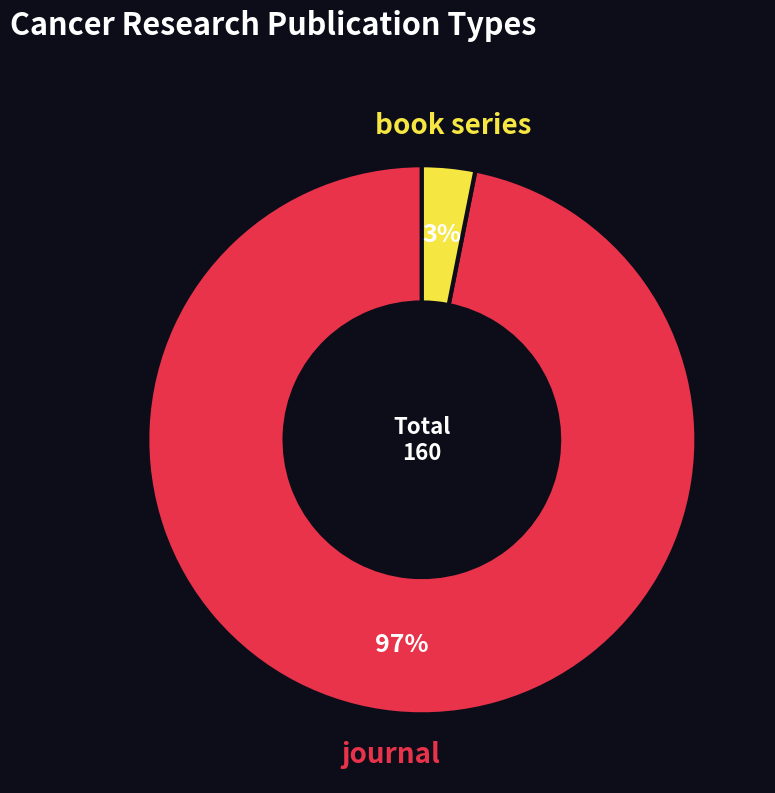

Is the sum of journal and book series greater than half?

Yes